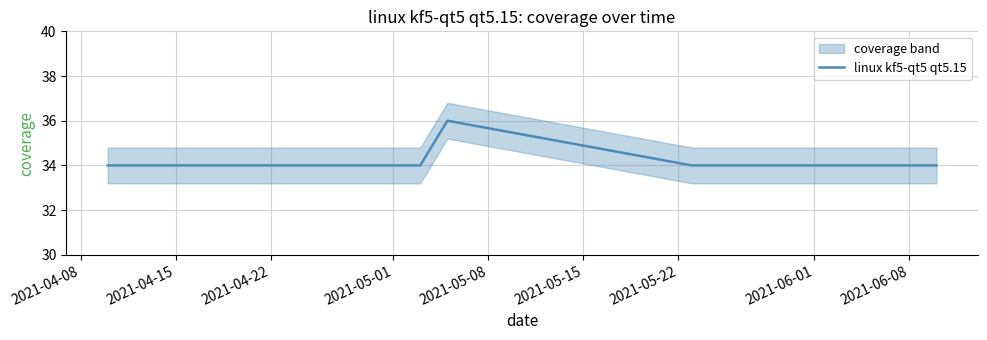

How many points are higher than both their immediate neighbors (excluding endpoints)?

1